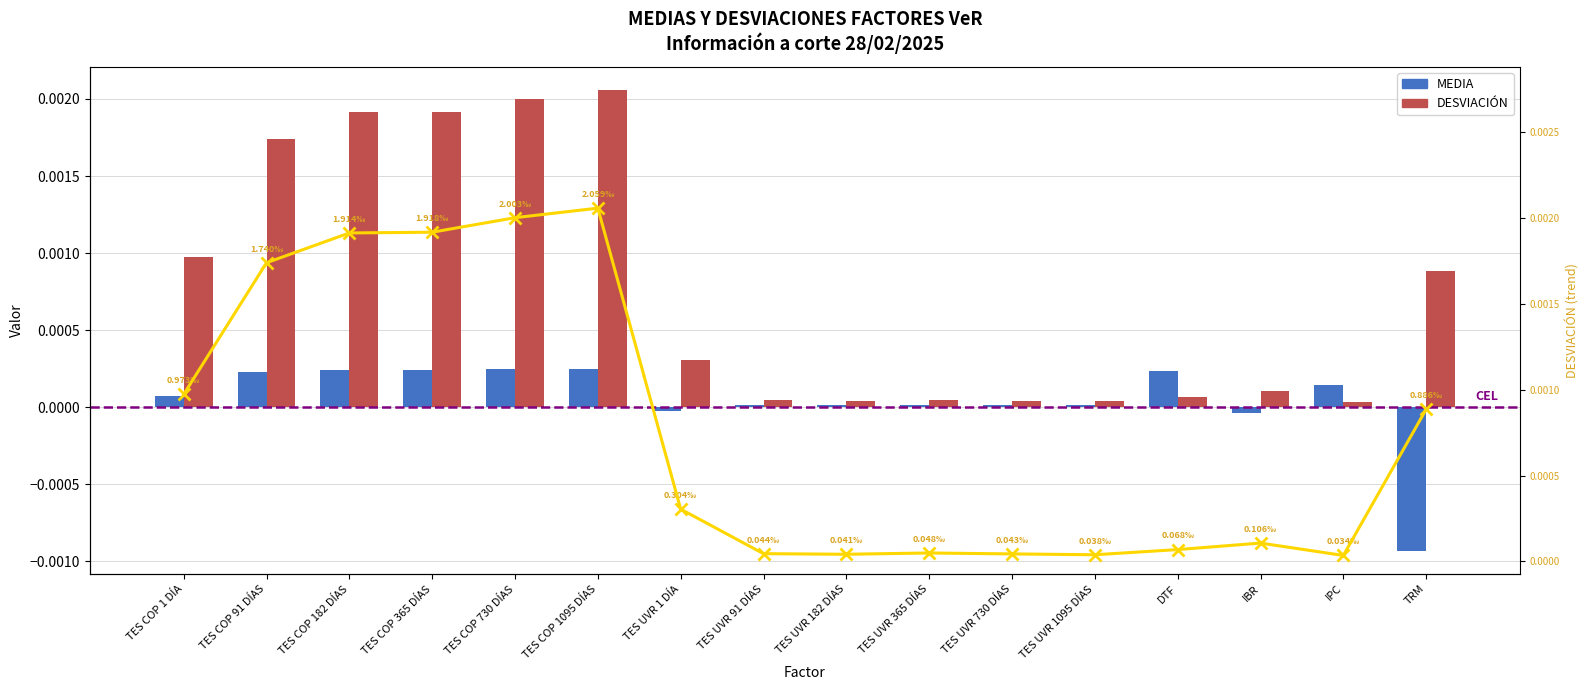

List the labels in order of DESVIACIÓN value, largest first.

TES COP 1095 DÍAS, TES COP 730 DÍAS, TES COP 365 DÍAS, TES COP 182 DÍAS, TES COP 91 DÍAS, TES COP 1 DÍA, TRM, TES UVR 1 DÍA, IBR, DTF, TES UVR 365 DÍAS, TES UVR 91 DÍAS, TES UVR 730 DÍAS, TES UVR 182 DÍAS, TES UVR 1095 DÍAS, IPC